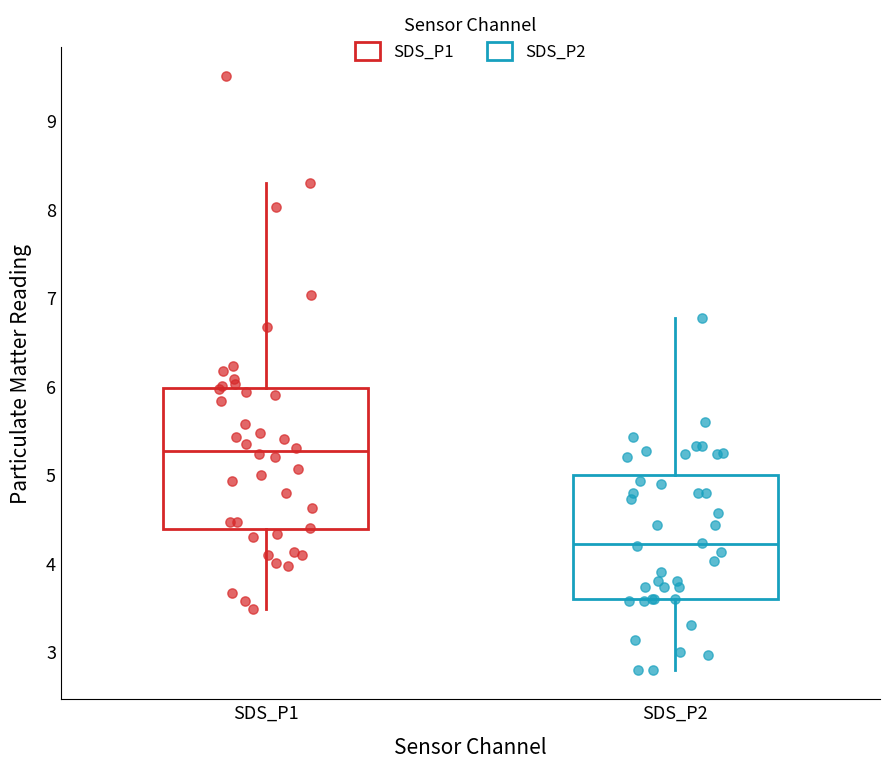

Reading left to right, read every box against the y-axis: the position of its median line, the range the box covers, and the ends of its whiskers. The values are not printed on the chart, so give them approximately, as read against the axis.

SDS_P1: median 5.3, box 4.4 to 6.0, whiskers 3.5 to 8.3
SDS_P2: median 4.2, box 3.6 to 5.0, whiskers 2.8 to 6.8